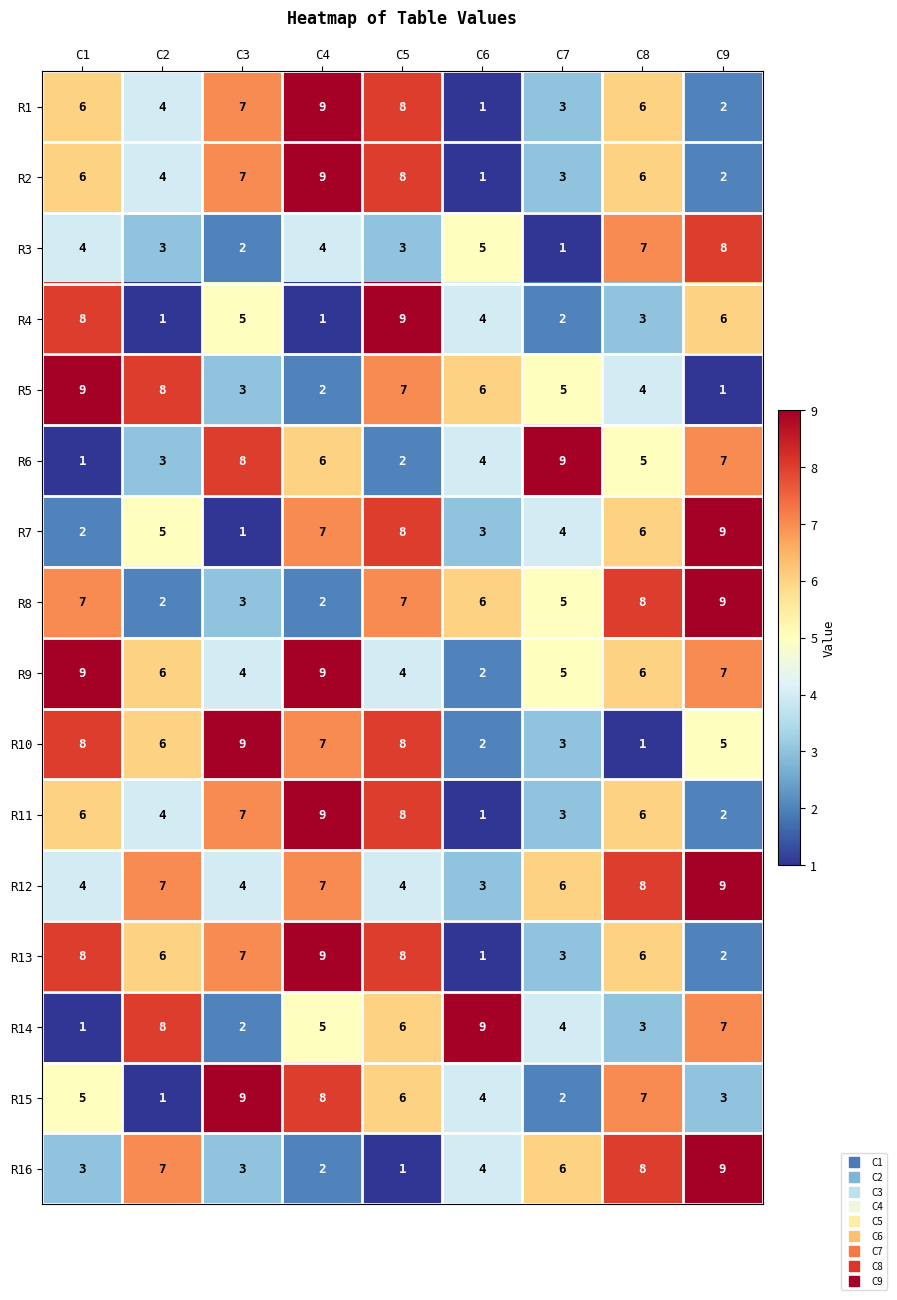

Is the value of R13 at C1 greater than the value of R15 at C3?

No